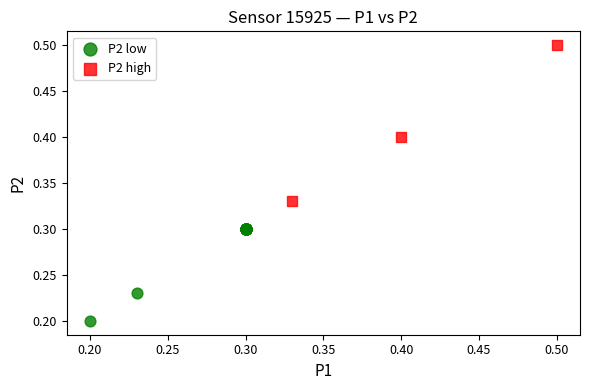

Which series reaches the maximum Y coordinate?

P2 high